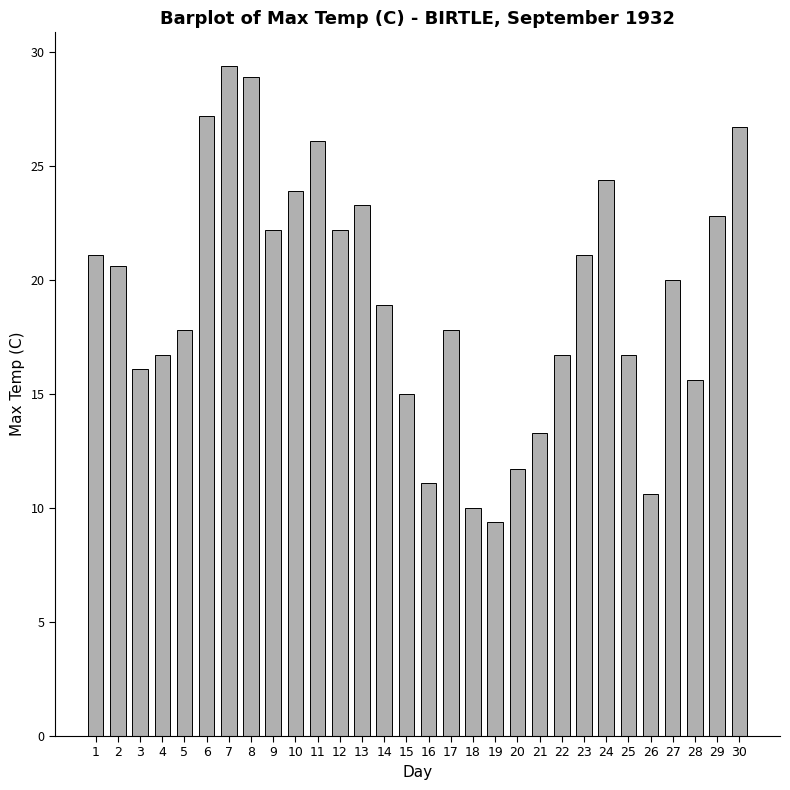

What is the value of the 24th bar from the left?

24.4